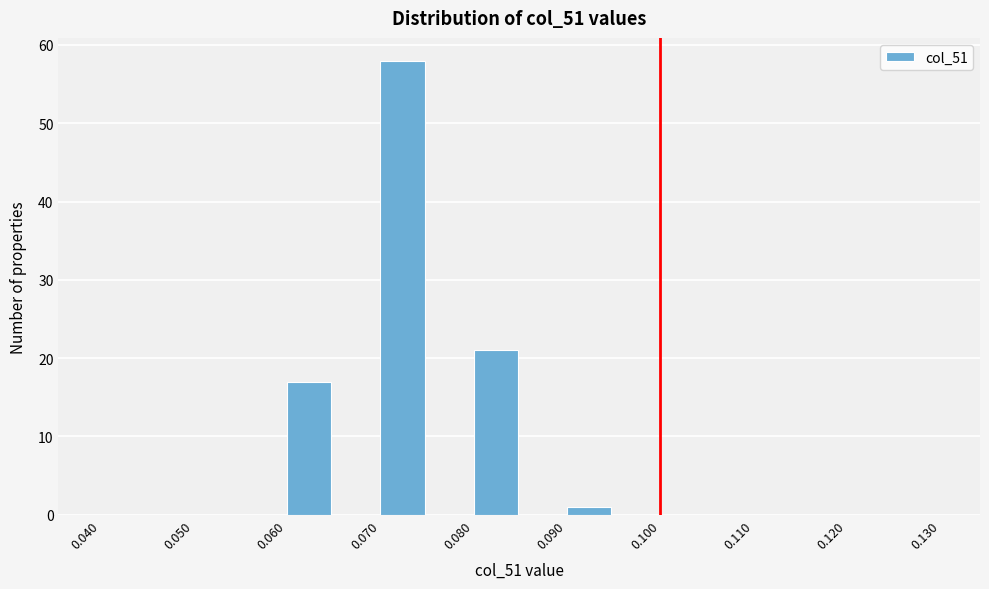

Reading left to right, list every bar in this chart as the range it spans on the x-axis followed by its height. The values are not printed on the chart, so give them approximately, as read against the axis.

0.040 to 0.045: 0
0.045 to 0.050: 0
0.050 to 0.055: 0
0.055 to 0.060: 0
0.060 to 0.065: 17
0.065 to 0.070: 0
0.070 to 0.075: 58
0.075 to 0.080: 0
0.080 to 0.085: 21
0.085 to 0.090: 0
0.090 to 0.095: 1
0.095 to 0.100: 0
0.100 to 0.105: 0
0.105 to 0.110: 0
0.110 to 0.115: 0
0.115 to 0.120: 0
0.120 to 0.125: 0
0.125 to 0.130: 0